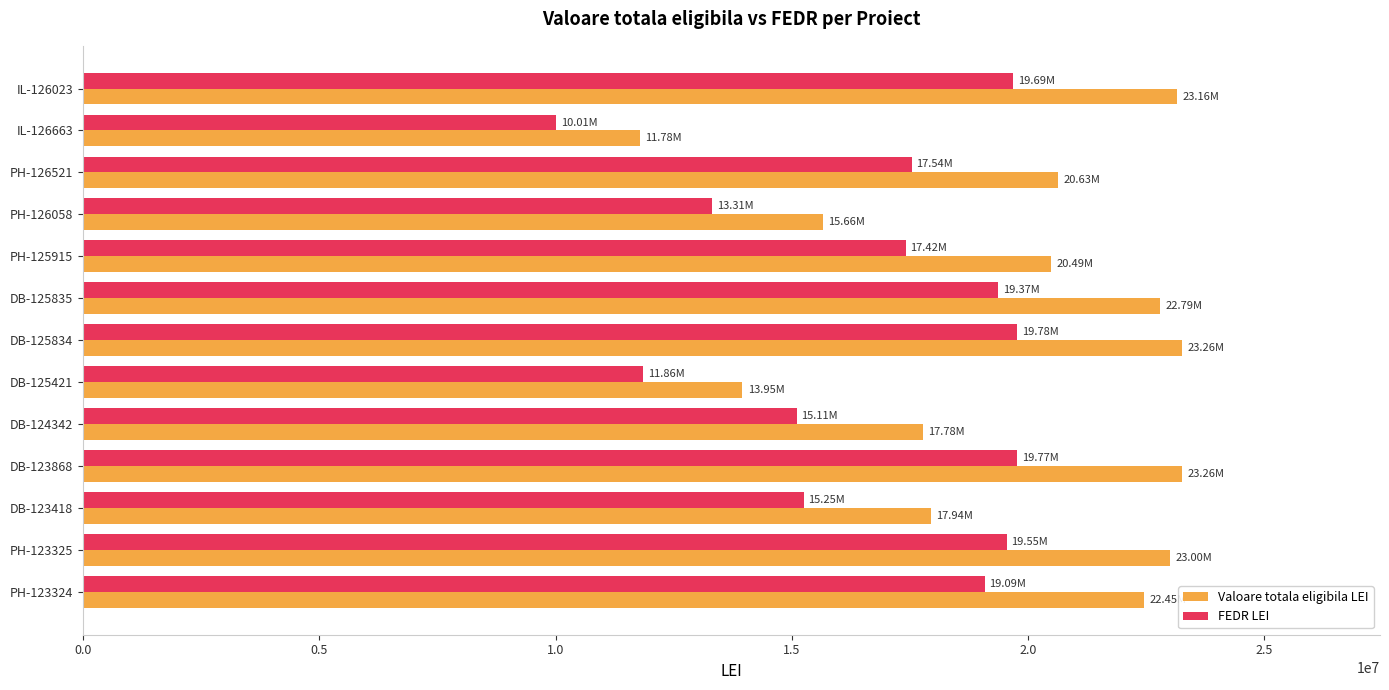

List the series in order of their overall mean, lowest first.

FEDR LEI, Valoare totala eligibila LEI